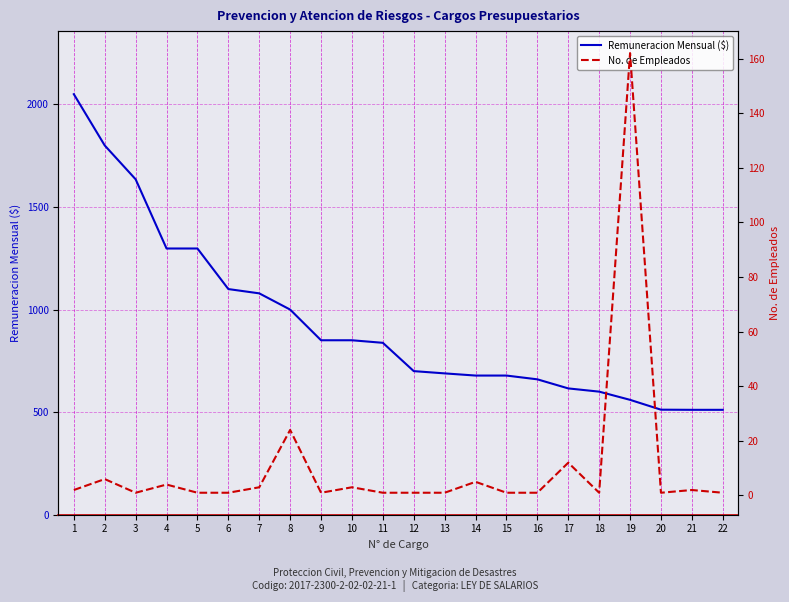

Is this an area chart (filled region under the line)?

No